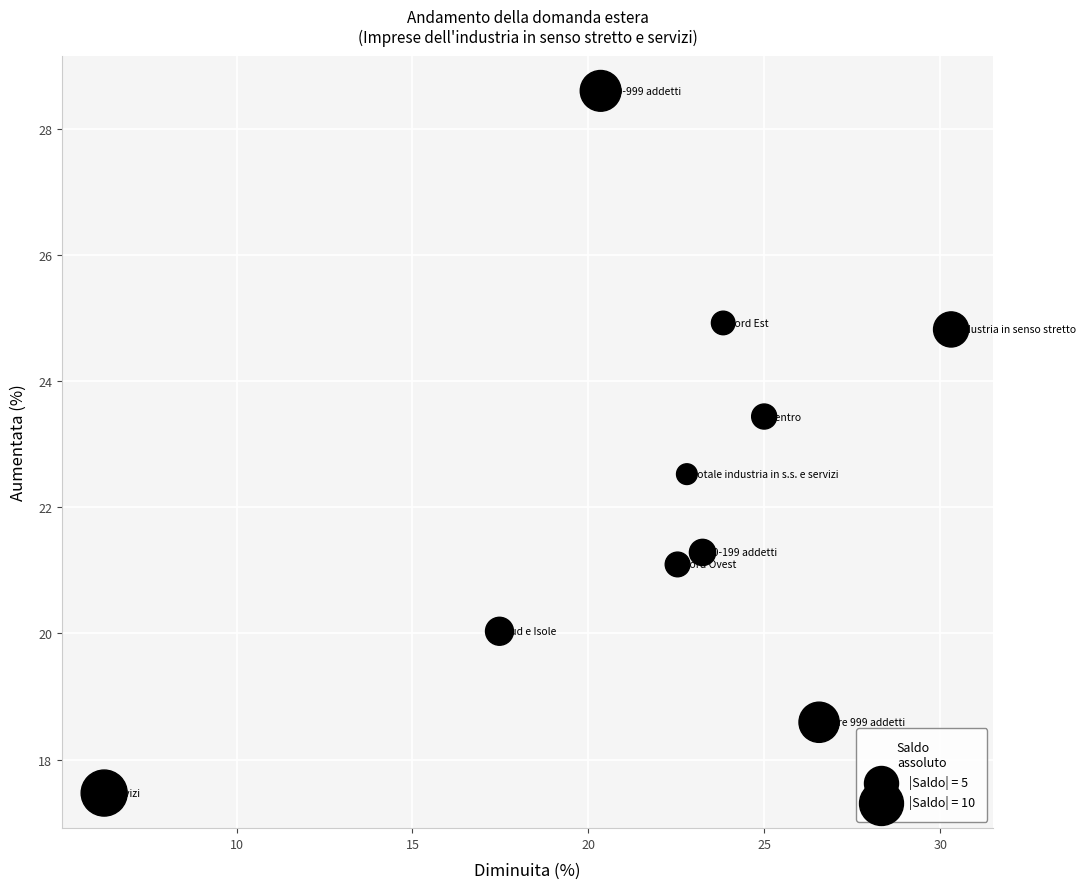

What is the range of X values (max minus min)?

24.1